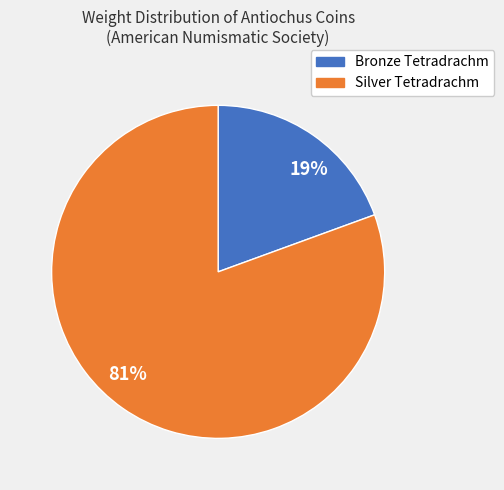

How many segments does this pie chart have?

2